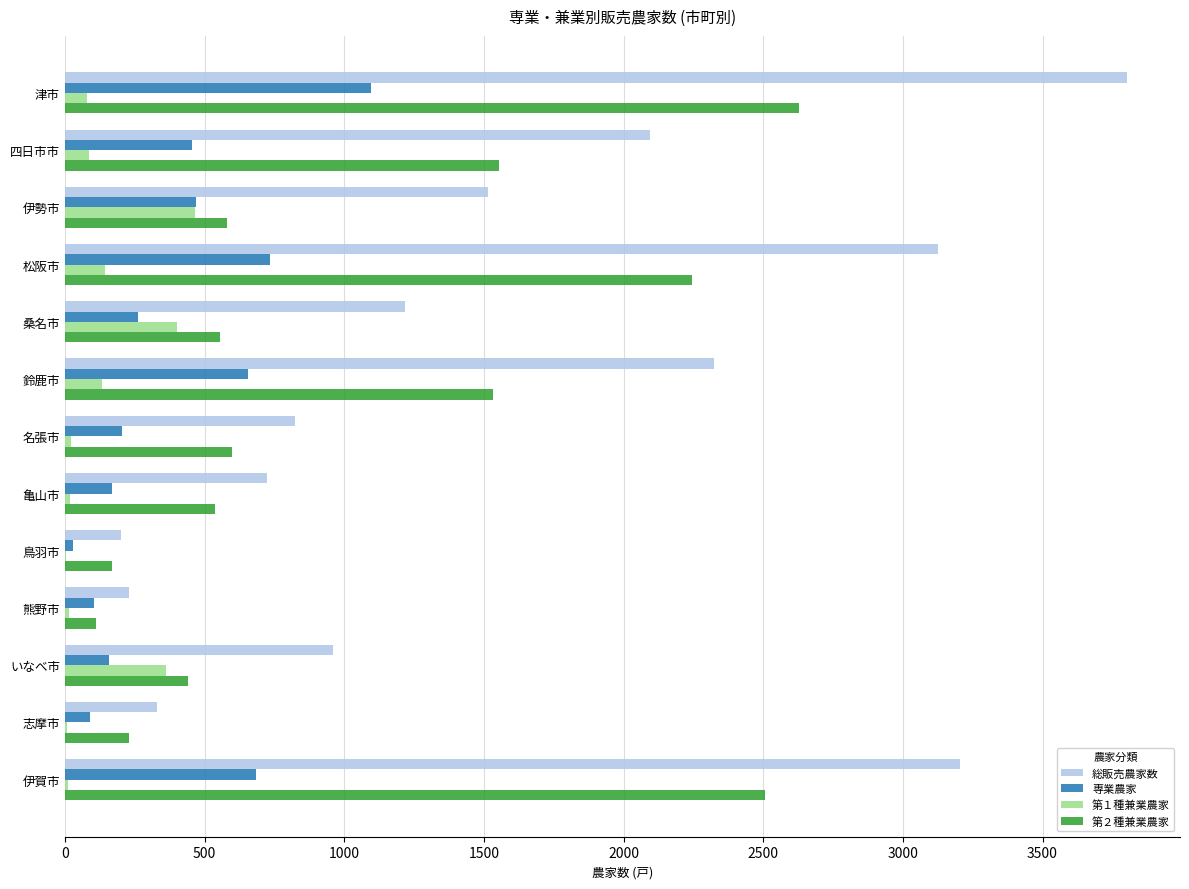

Read the 総販売農家数 value at 四日市市.

2096